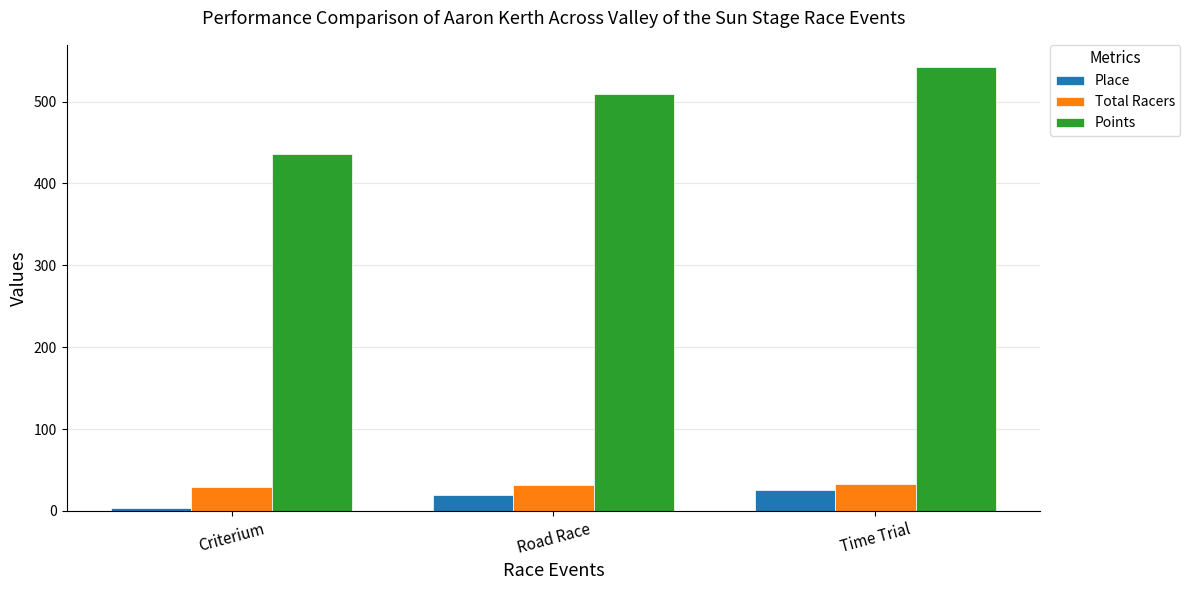

What is the maximum value for Points?

542.2